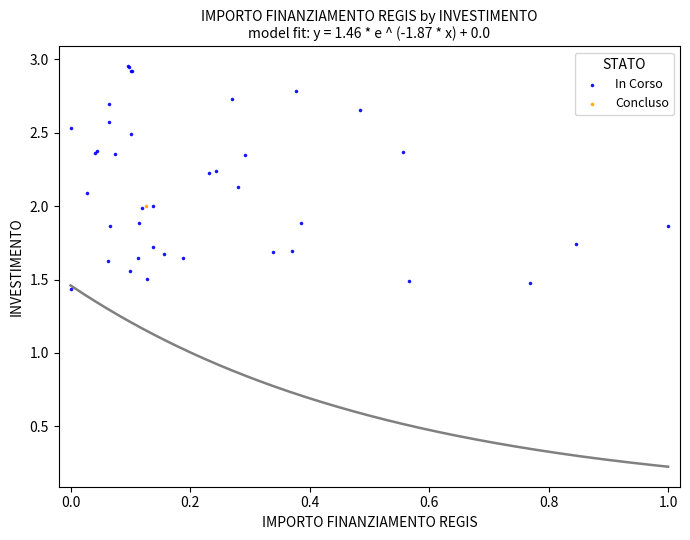

What are all the series names shown in the legend?

In Corso, Concluso